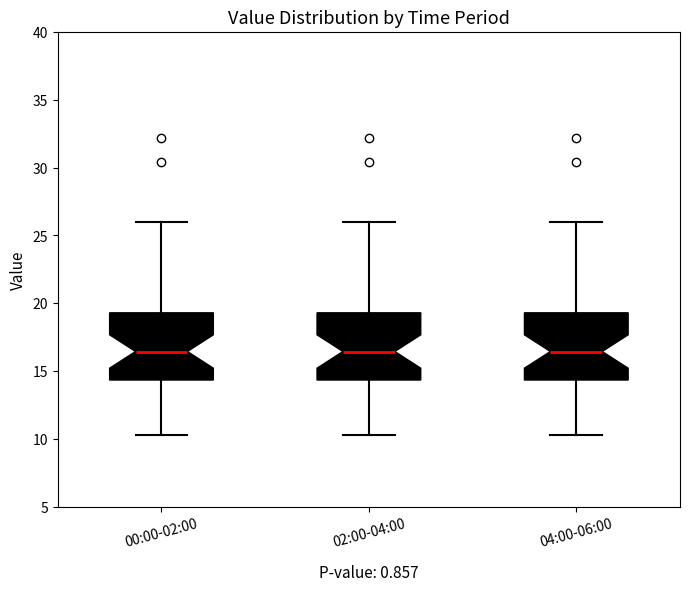

Reading left to right, read every box against the y-axis: the position of its median line, the range the box covers, and the ends of its whiskers. The values are not printed on the chart, so give them approximately, as read against the axis.

00:00-02:00: median 16.5, box 14.5 to 19.5, whiskers 10.5 to 26.0
02:00-04:00: median 16.5, box 14.5 to 19.5, whiskers 10.5 to 26.0
04:00-06:00: median 16.5, box 14.5 to 19.5, whiskers 10.5 to 26.0